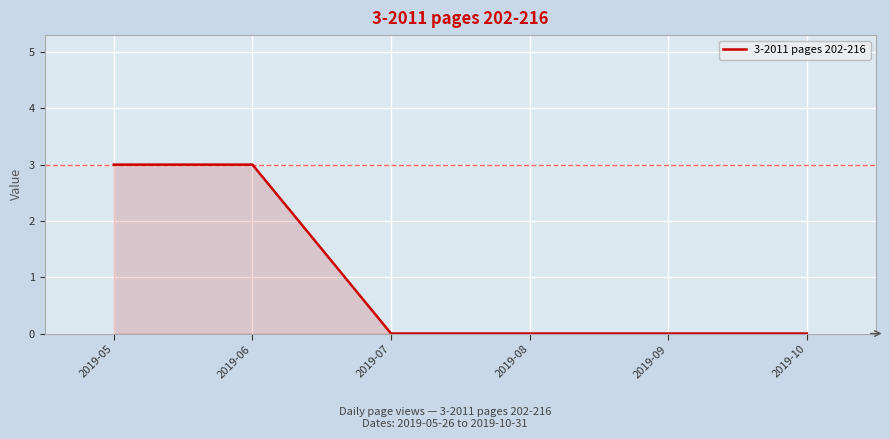

Reading left to right, list all the values displayed in this chart.

2019-05=3	2019-06=3	2019-07=0	2019-08=0	2019-09=0	2019-10=0